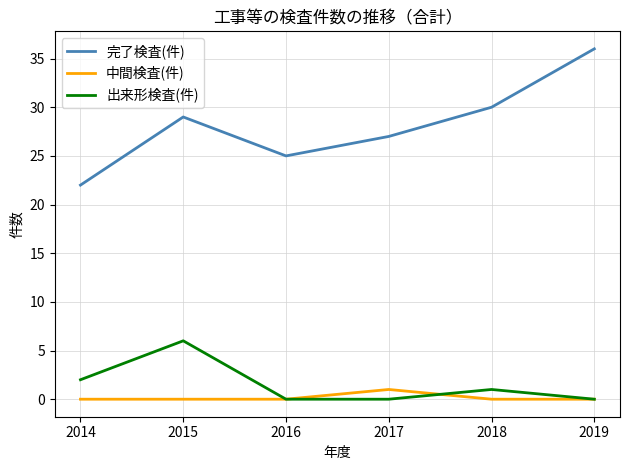

Count the 出来形検査(件) values in the range 0 to 2.

5